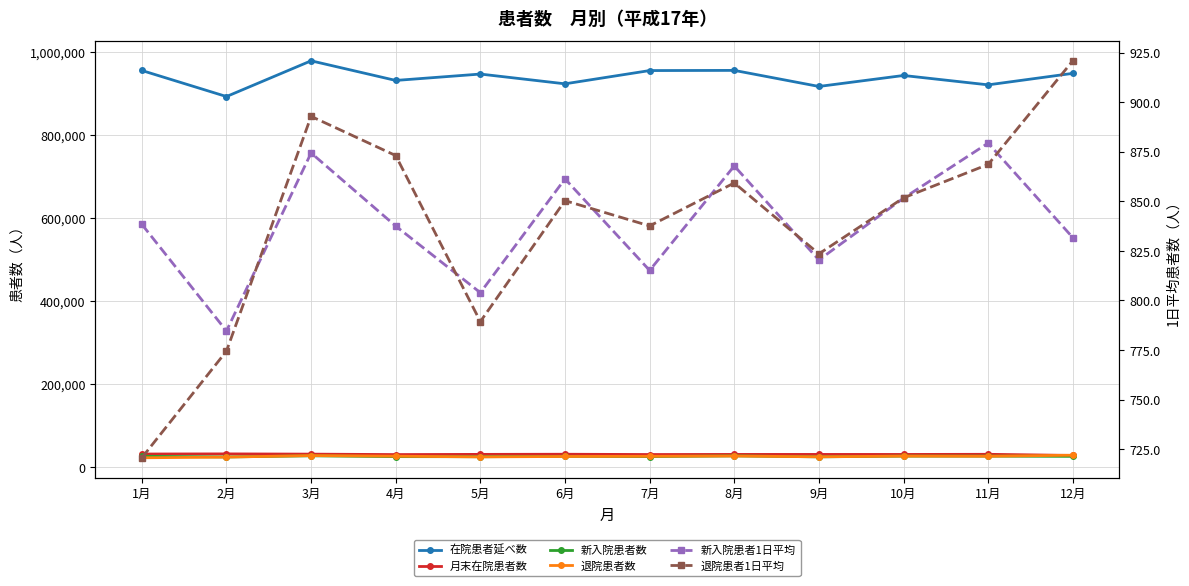

What is the minimum value shown in the chart?

720.6